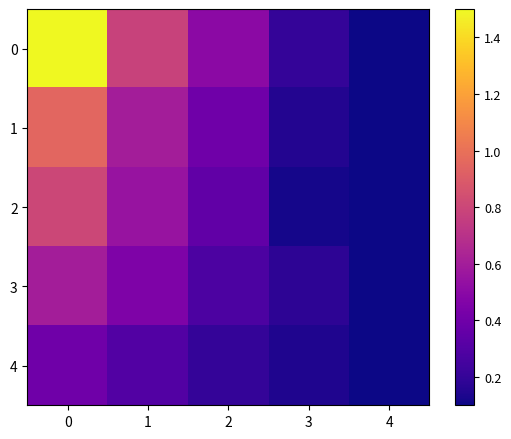

What is the maximum value shown in the chart?

1.5